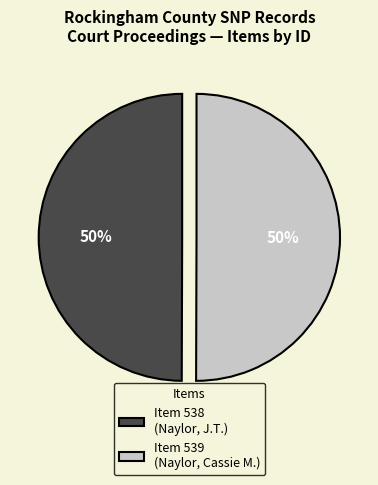

To the nearest percent, what is the average slice percentage?

50%